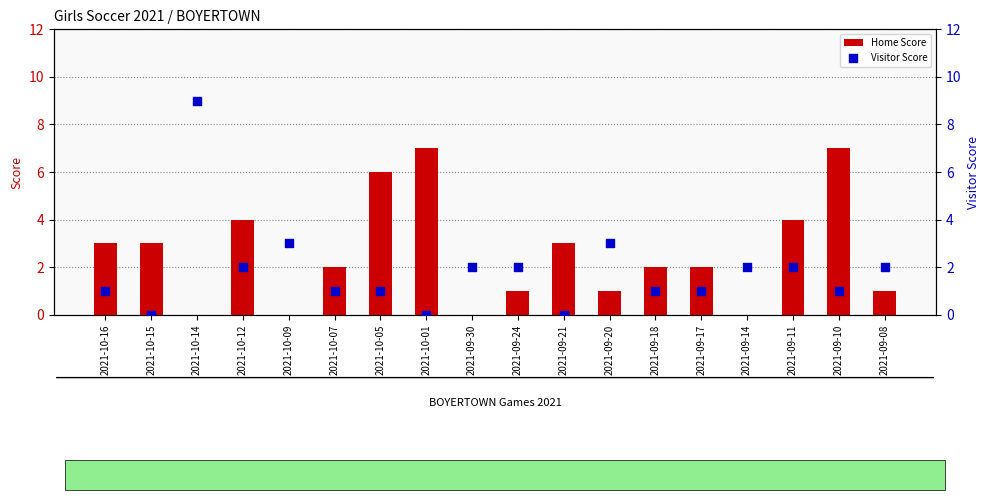

What are all the series names shown in the legend?

Home Score, Visitor Score